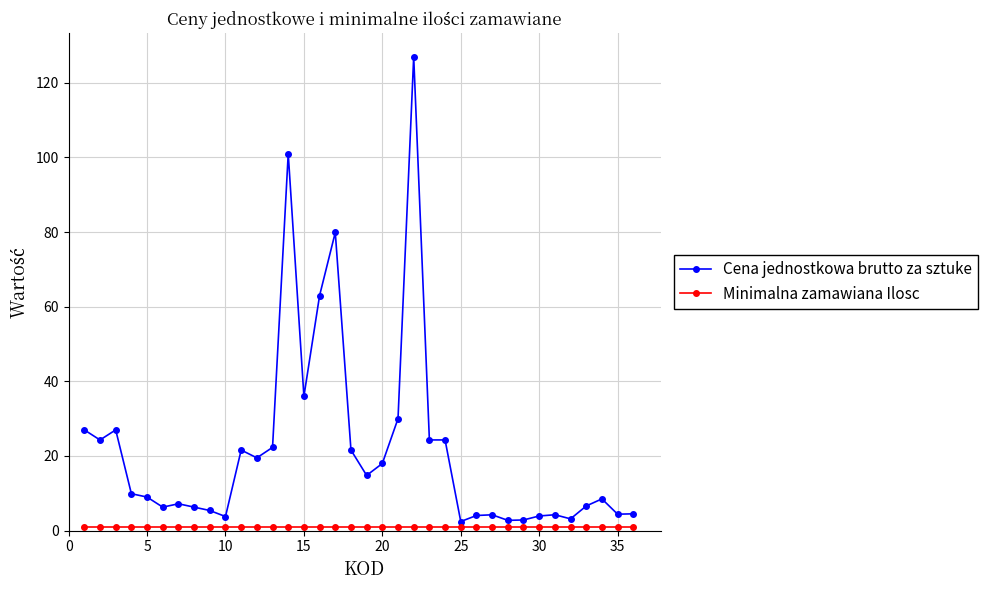

What is the maximum value shown in the chart?

127.0